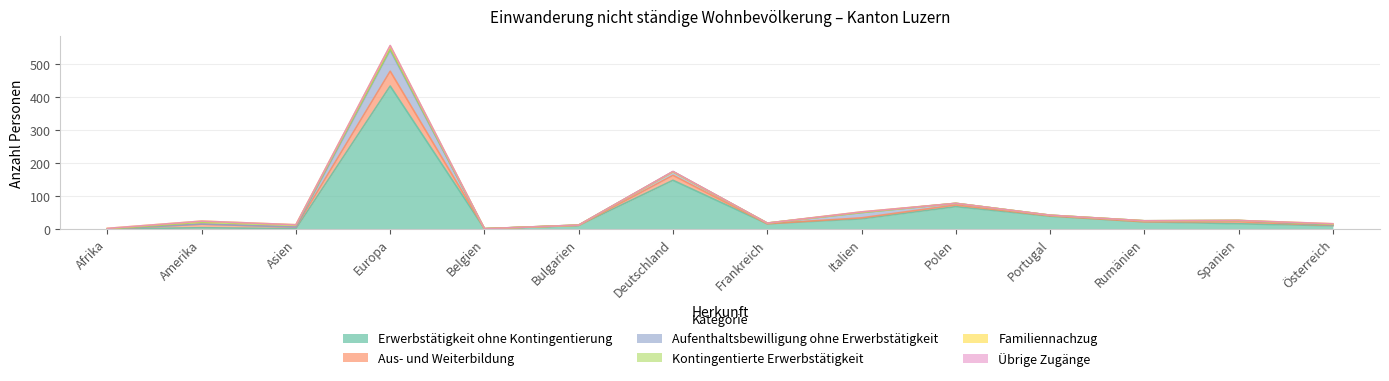

True or false: Familiennachzug has more than 0 points higher than both neighbors.

True